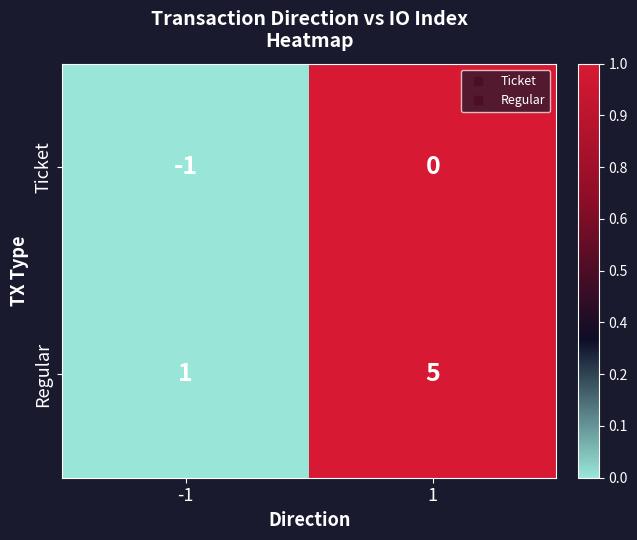

Is the value of Ticket at 1 greater than the value of Regular at -1?

No